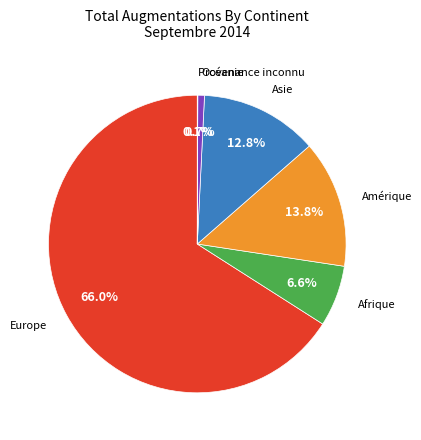

Does any single category account for the majority?

Yes